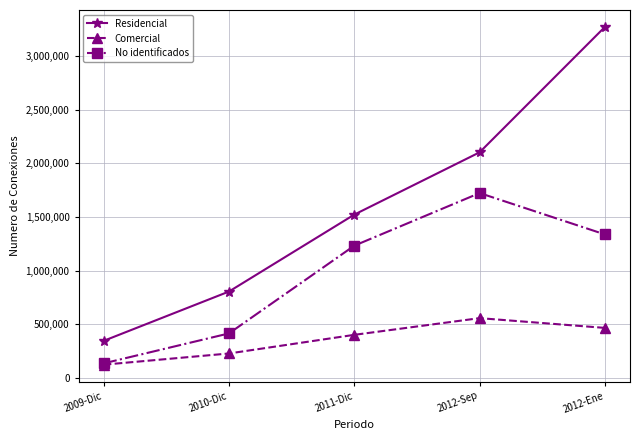

What position from the right is 2012-Ene?

1